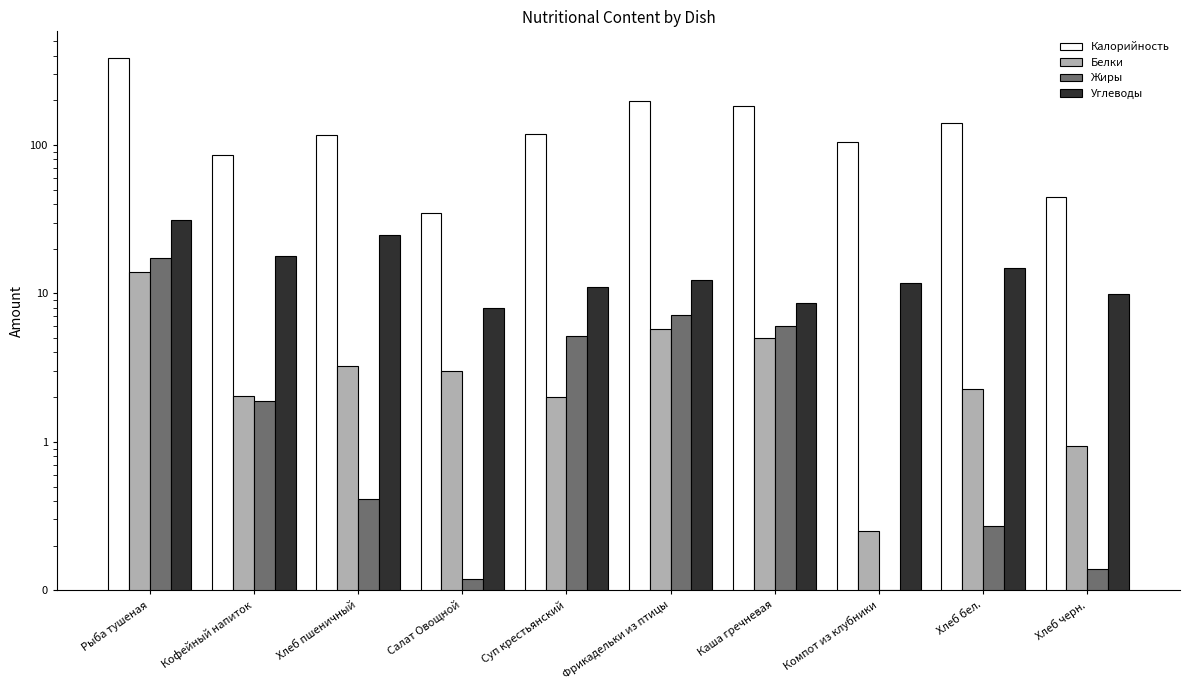

How many values in the Калорийность series are below 118?

5